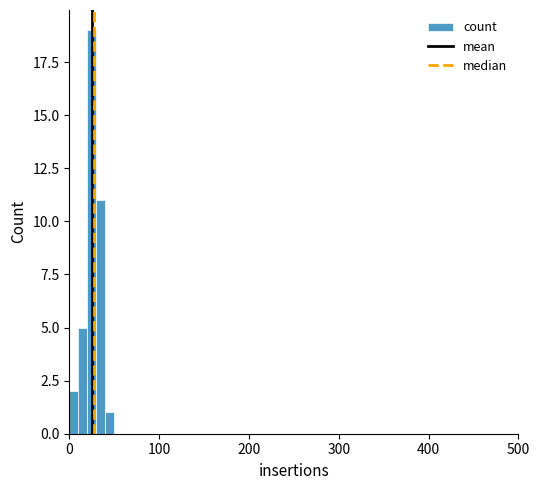

Around what value on the x-axis is the tallest bar? Give the approximate position of its centre, as read against the axis.

30